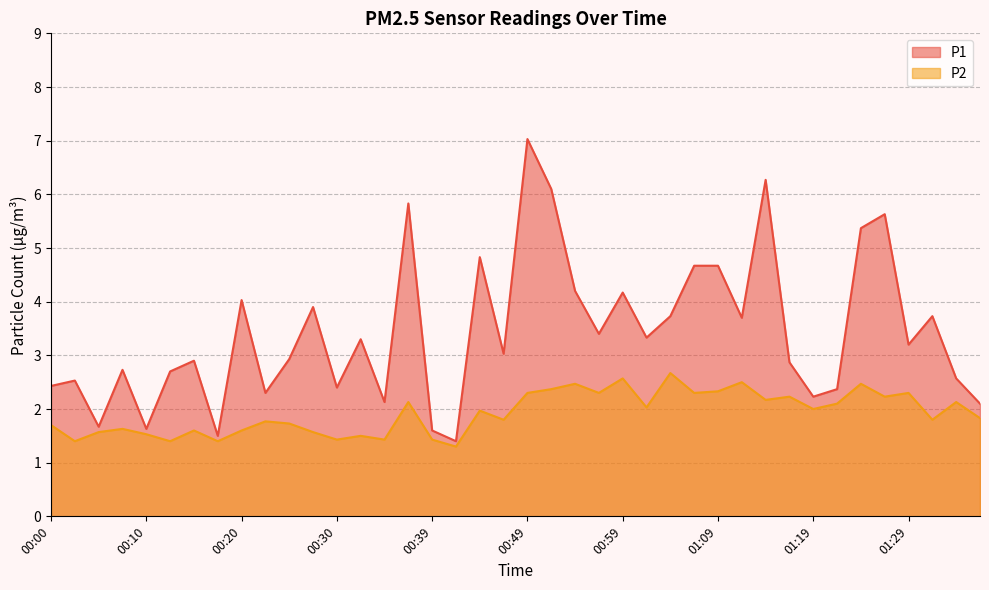

At which label does P2 reach its peak?

01:04